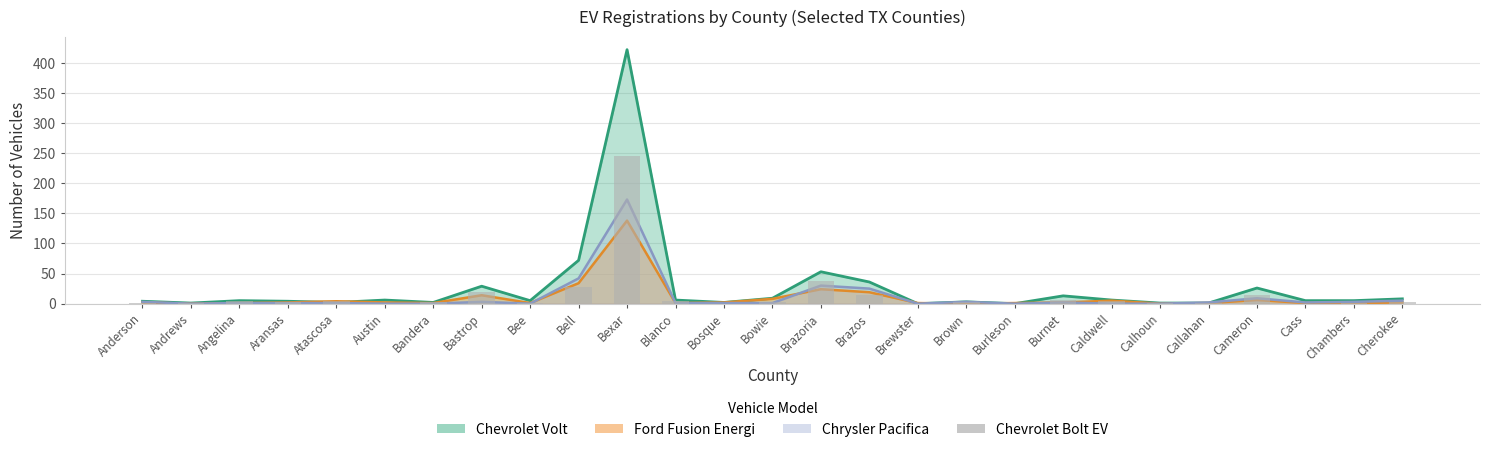

Is it true that the value at Cherokee is 3?

True